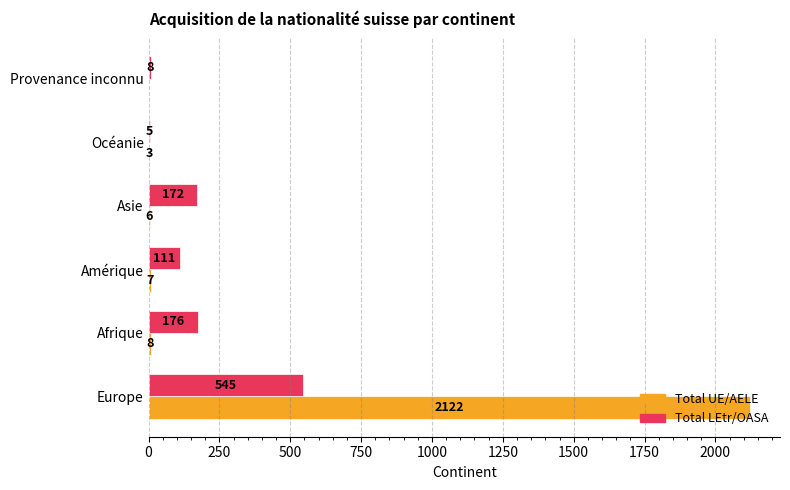

At which category is the sum across all series the highest?

Europe